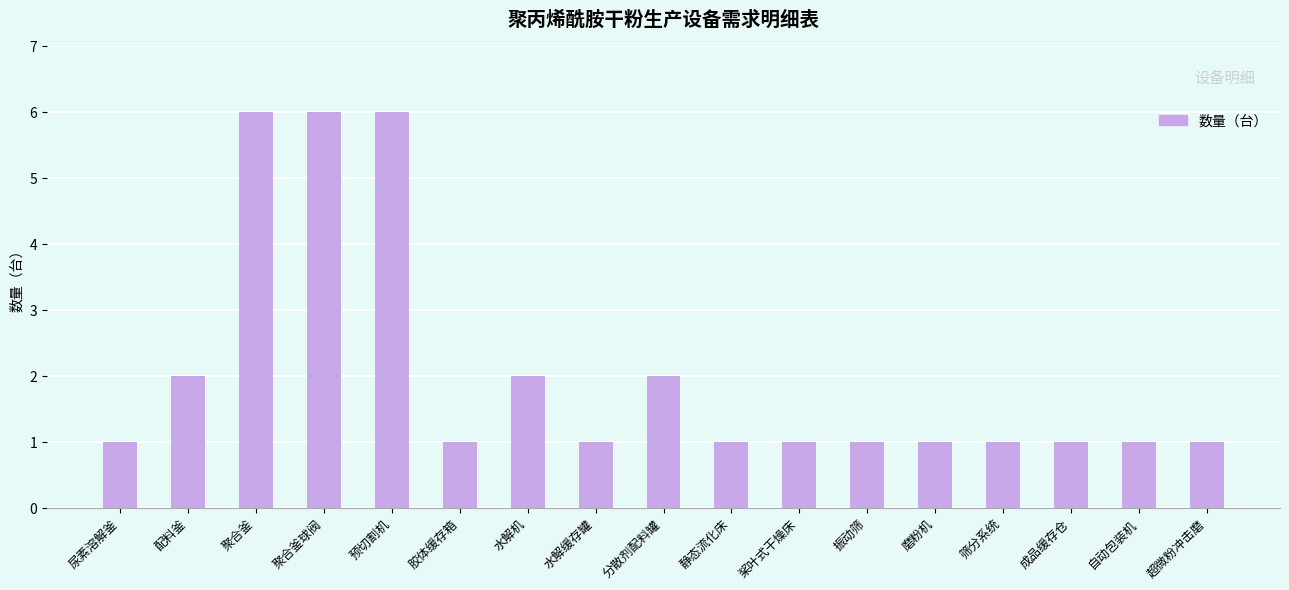

What is the ratio of the value at 桨叶式干燥床 to the value at 磨粉机?

1.0